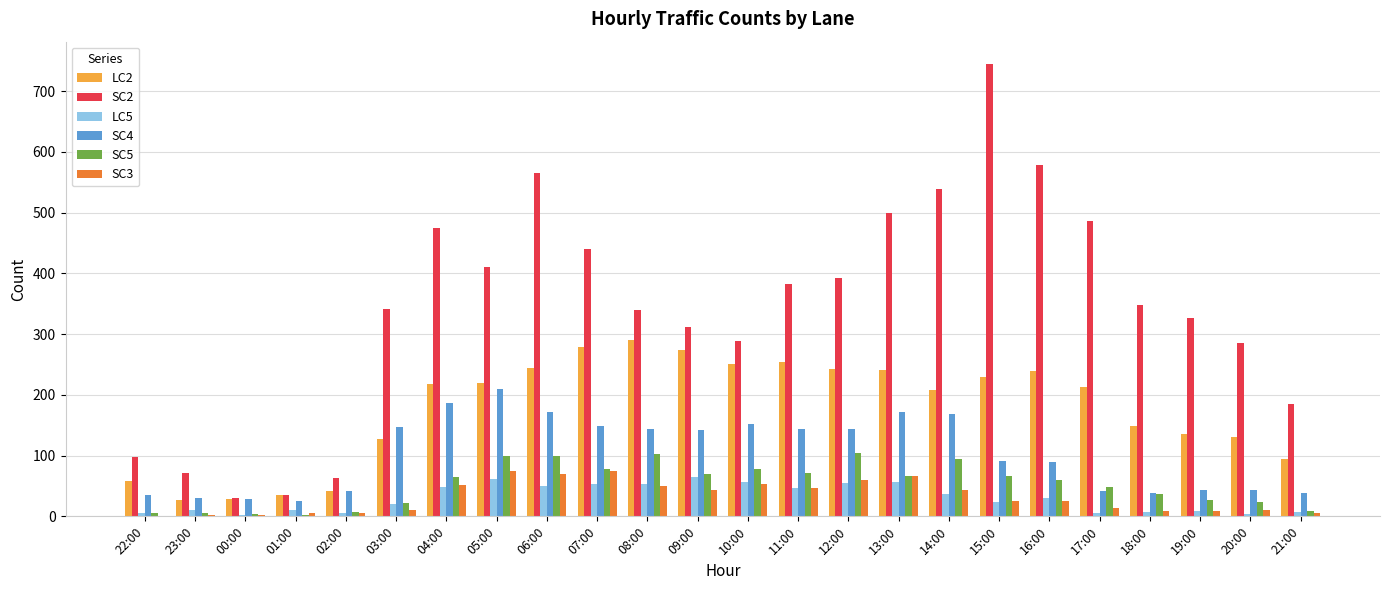

What is the sum of the SC3 values at 14:00 and 04:00?

95